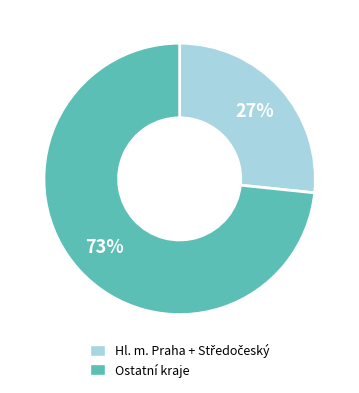

How many segments does this pie chart have?

2